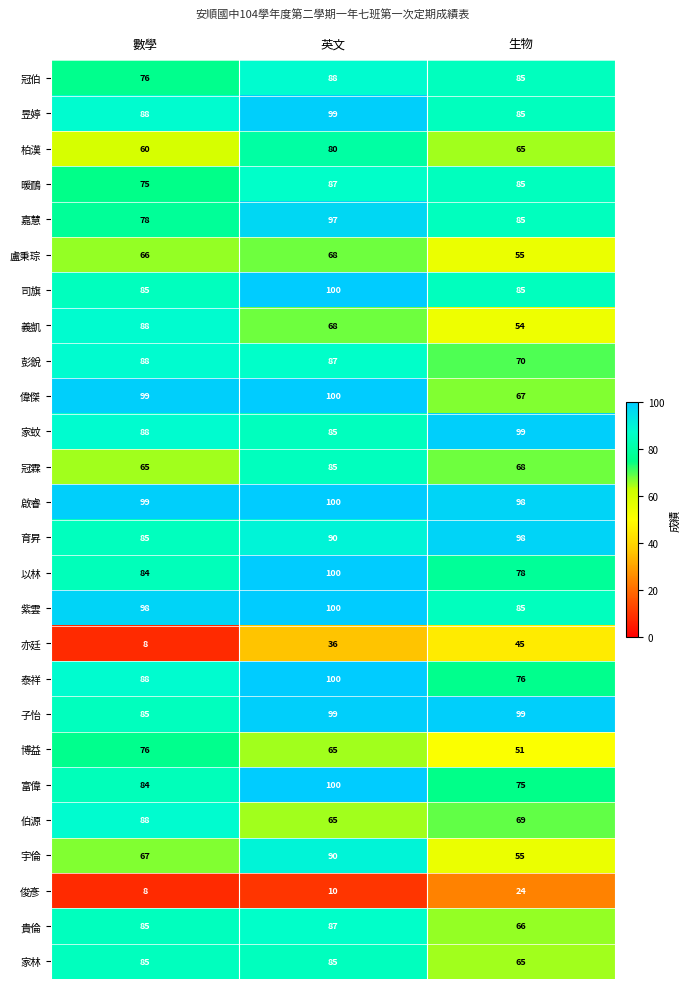

True or false: 亦廷 has a value of 13 at 數學.

False